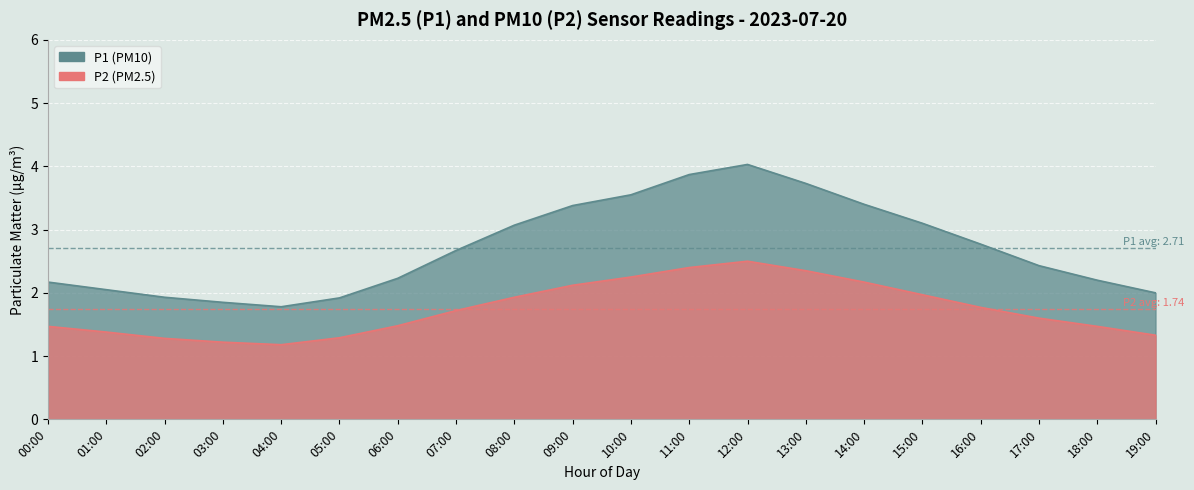

What is the sum of all values?

54.1